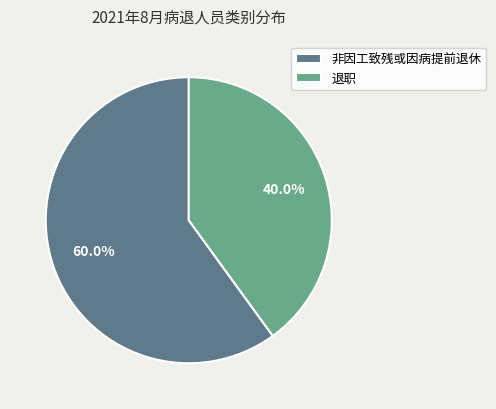

Do 非因工致残或因病提前退休 and 退职 together represent more than half of the pie?

Yes